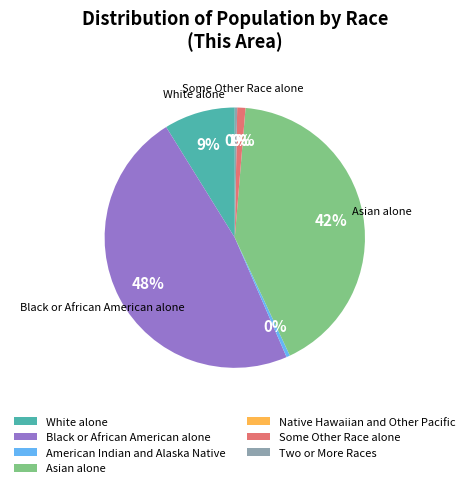

To the nearest percent, what is the average slice percentage?

14%